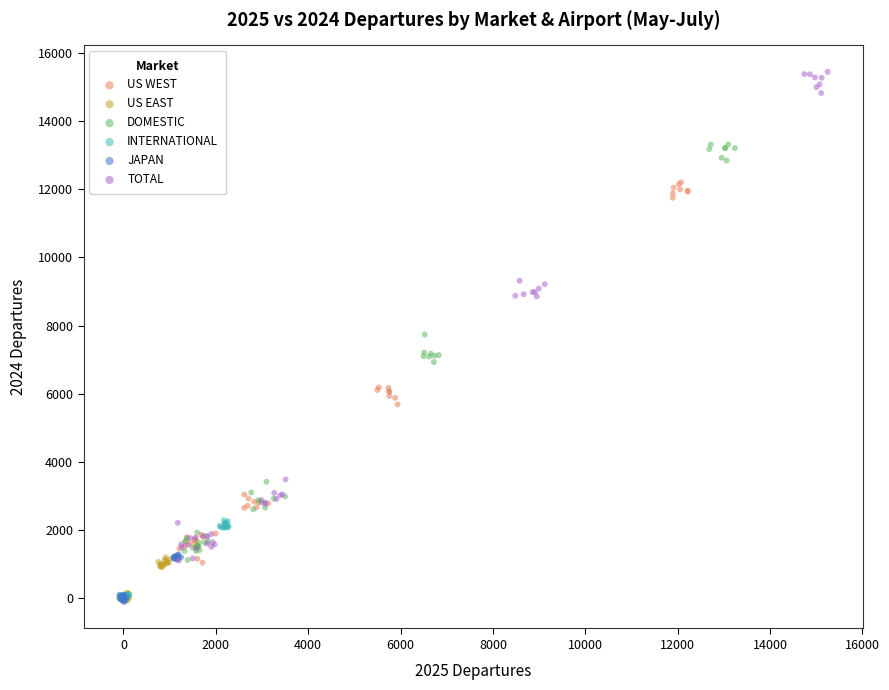

Which series has the largest Y range (max minus min)?

TOTAL